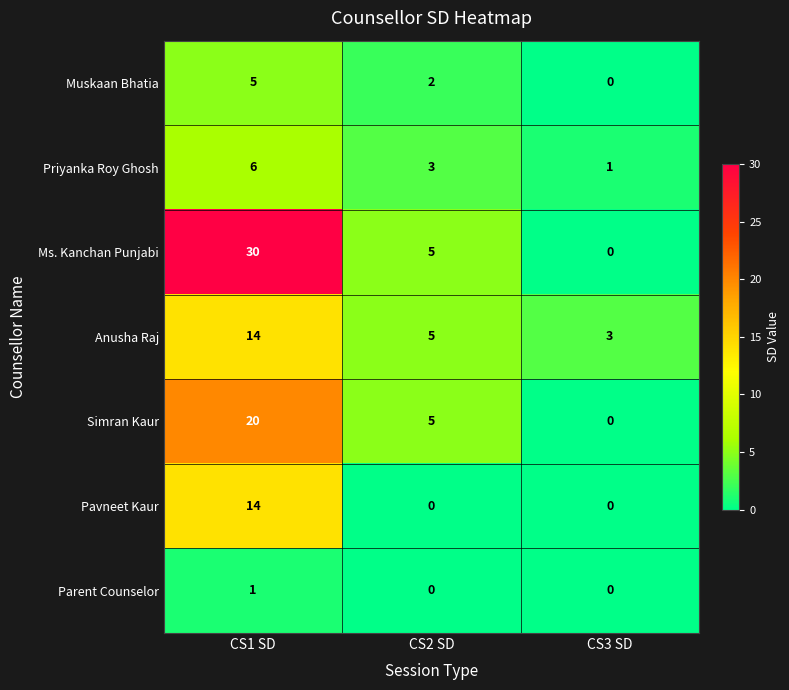

Reading left to right, what are all the values shown in this chart?

Muskaan Bhatia: CS1 SD=5	CS2 SD=2	CS3 SD=0
Priyanka Roy Ghosh: CS1 SD=6	CS2 SD=3	CS3 SD=1
Ms. Kanchan Punjabi: CS1 SD=30	CS2 SD=5	CS3 SD=0
Anusha Raj: CS1 SD=14	CS2 SD=5	CS3 SD=3
Simran Kaur: CS1 SD=20	CS2 SD=5	CS3 SD=0
Pavneet Kaur: CS1 SD=14	CS2 SD=0	CS3 SD=0
Parent Counselor: CS1 SD=1	CS2 SD=0	CS3 SD=0